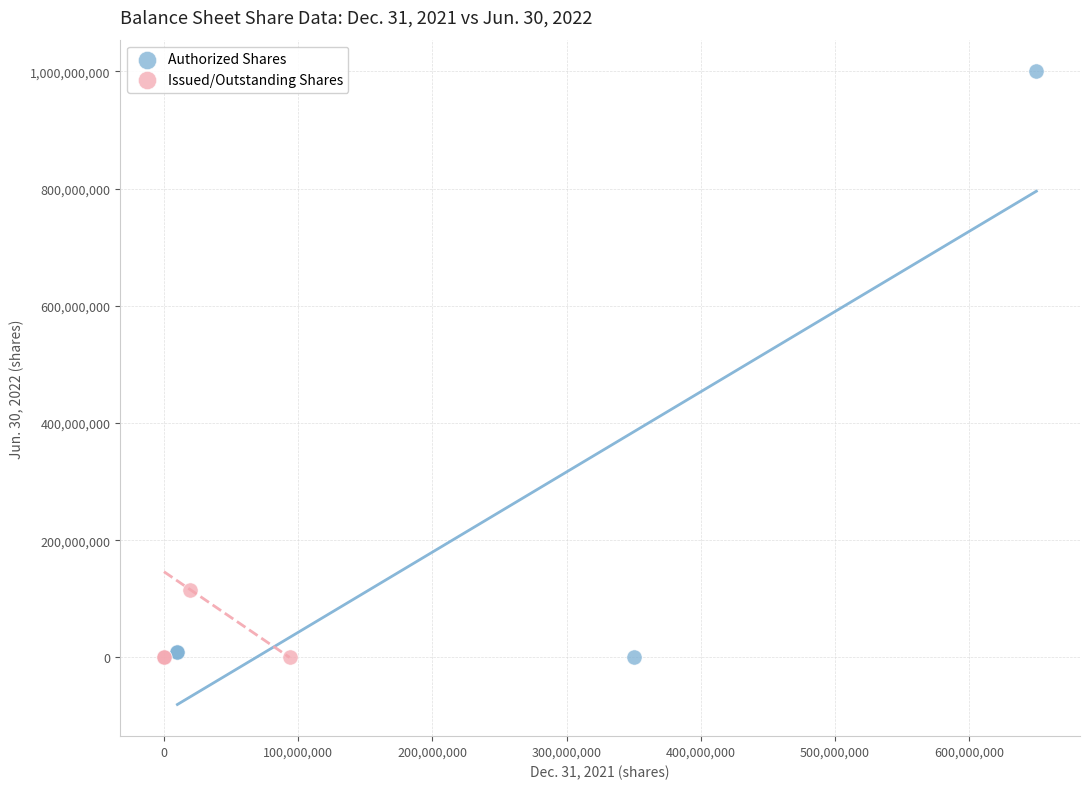

Which series contains the highest Y value?

Authorized Shares